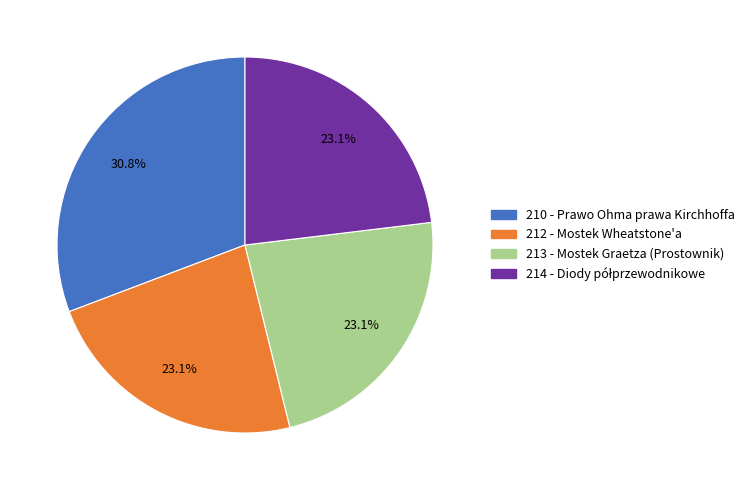

What percentage is the 212 - Mostek Wheatstone'a slice, to the nearest percent?

23%